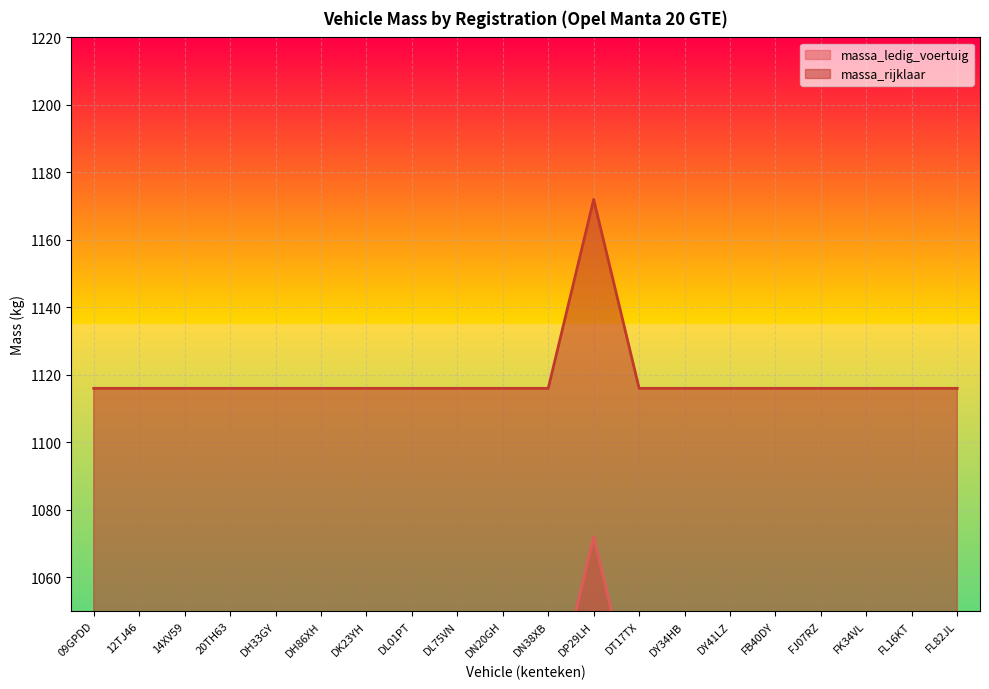

List the labels in order of massa_rijklaar value, largest first.

DP29LH, 09GPDD, 12TJ46, 14XV59, 20TH63, DH33GY, DH86XH, DK23YH, DL01PT, DL75VN, DN20GH, DN38XB, DT17TX, DY34HB, DY41LZ, FB40DY, FJ07RZ, FK34VL, FL16KT, FL82JL